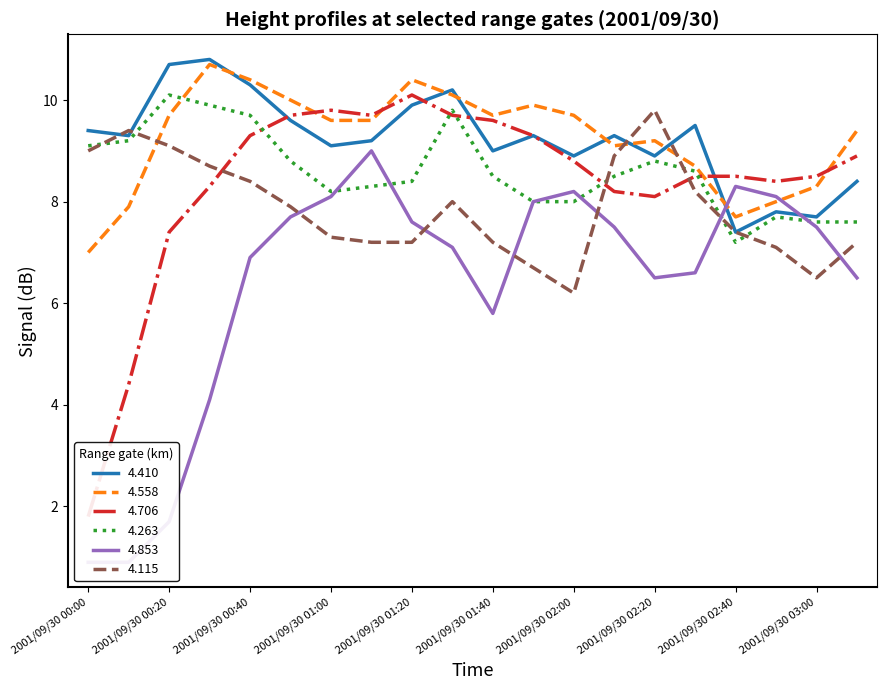

What is the greatest value displayed?

10.8